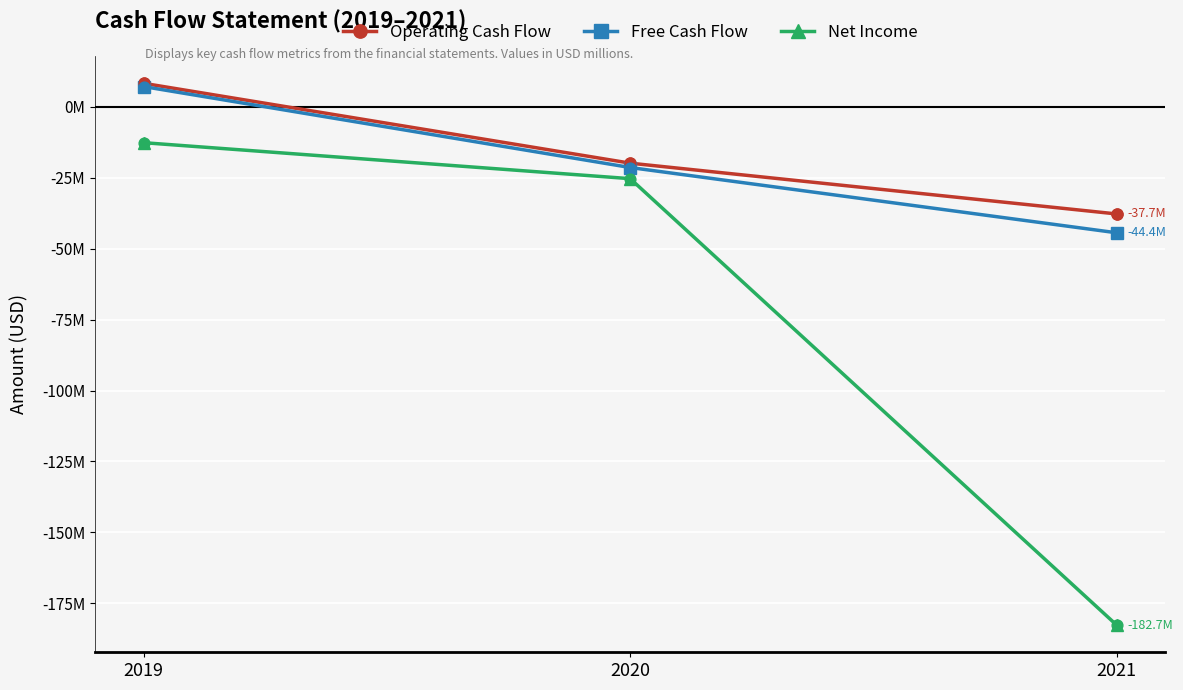

What are all the series names shown in the legend?

Operating Cash Flow, Free Cash Flow, Net Income